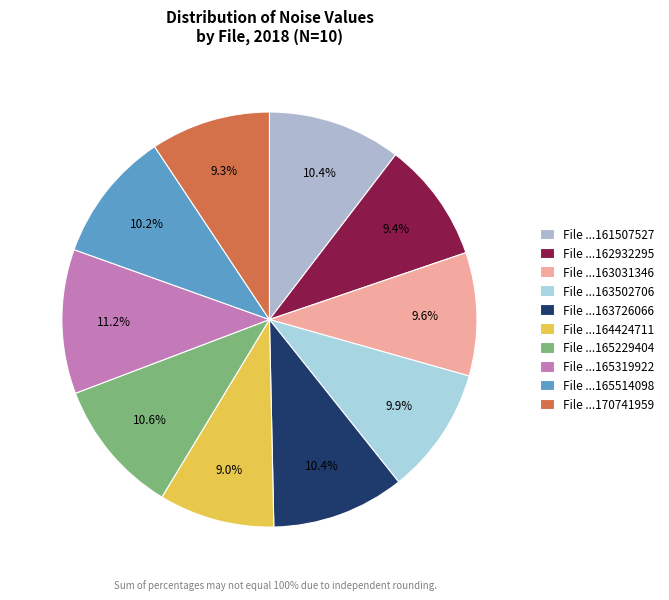

What is the largest slice in the pie chart?

File ...165319922